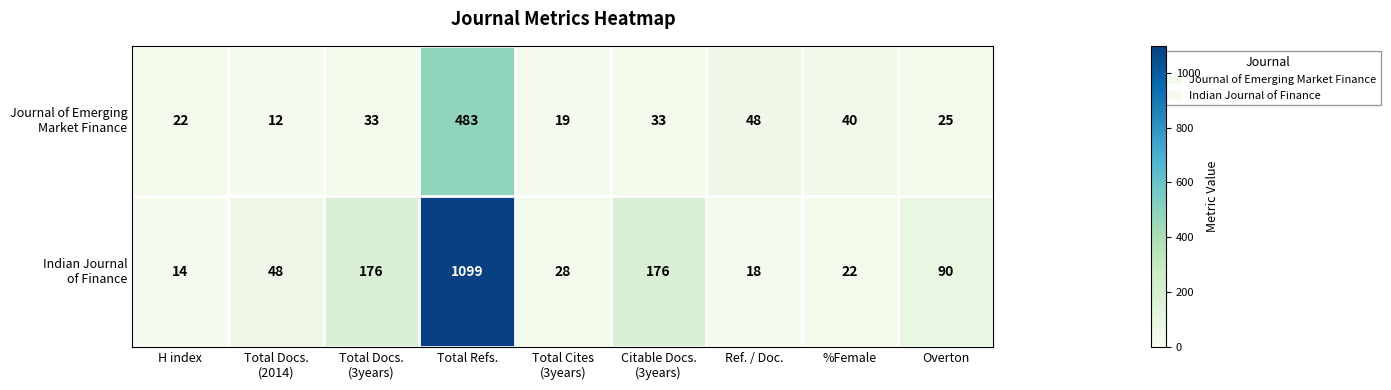

What is the spread (max minus min) of values at Overton?

65